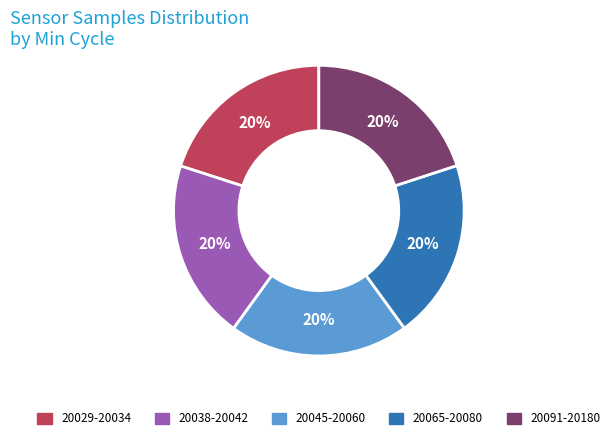

To the nearest percent, what is the average slice percentage?

20%